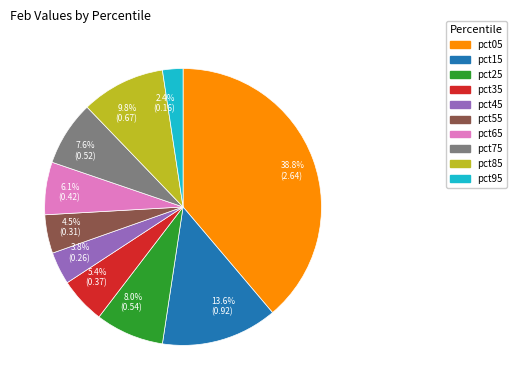

Combined, do 4.5% (0.31) and 2.4% (0.16) account for over 50%?

No